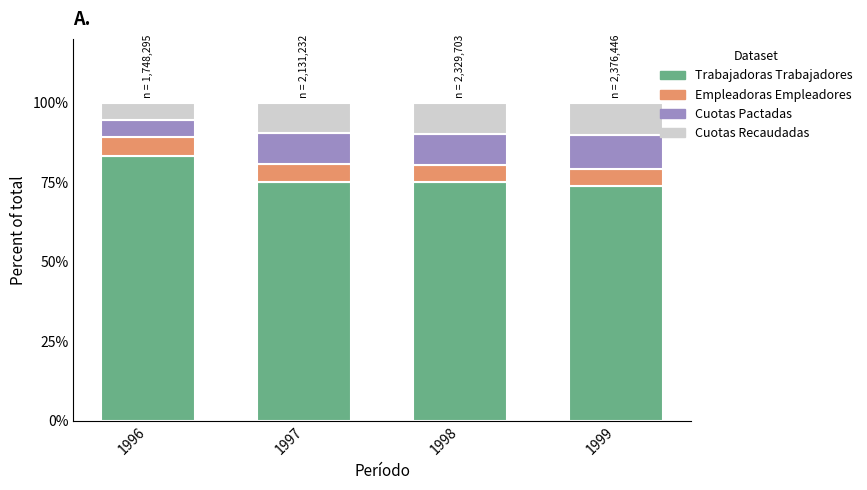

What is the maximum value for Trabajadoras Trabajadores?

83.2